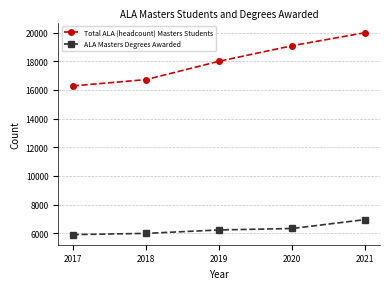

True or false: ALA Masters Degrees Awarded and Total ALA (headcount) Masters Students intersect in this chart.

False